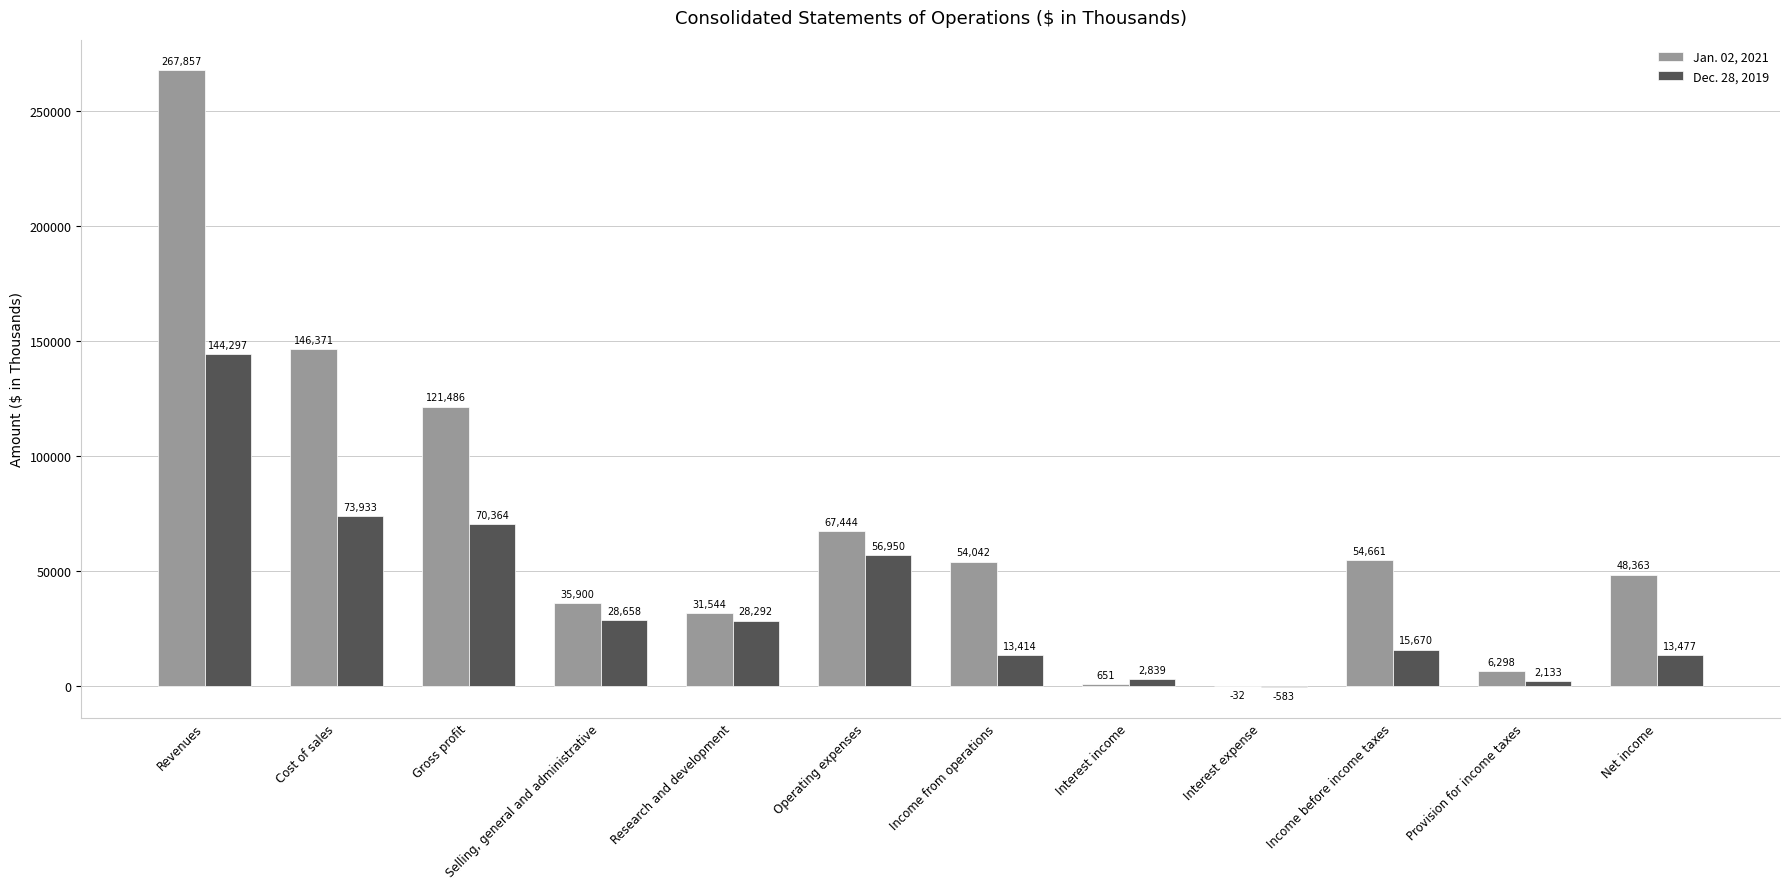

What is the difference between the Dec. 28, 2019 values at Revenues and Interest expense?

144880